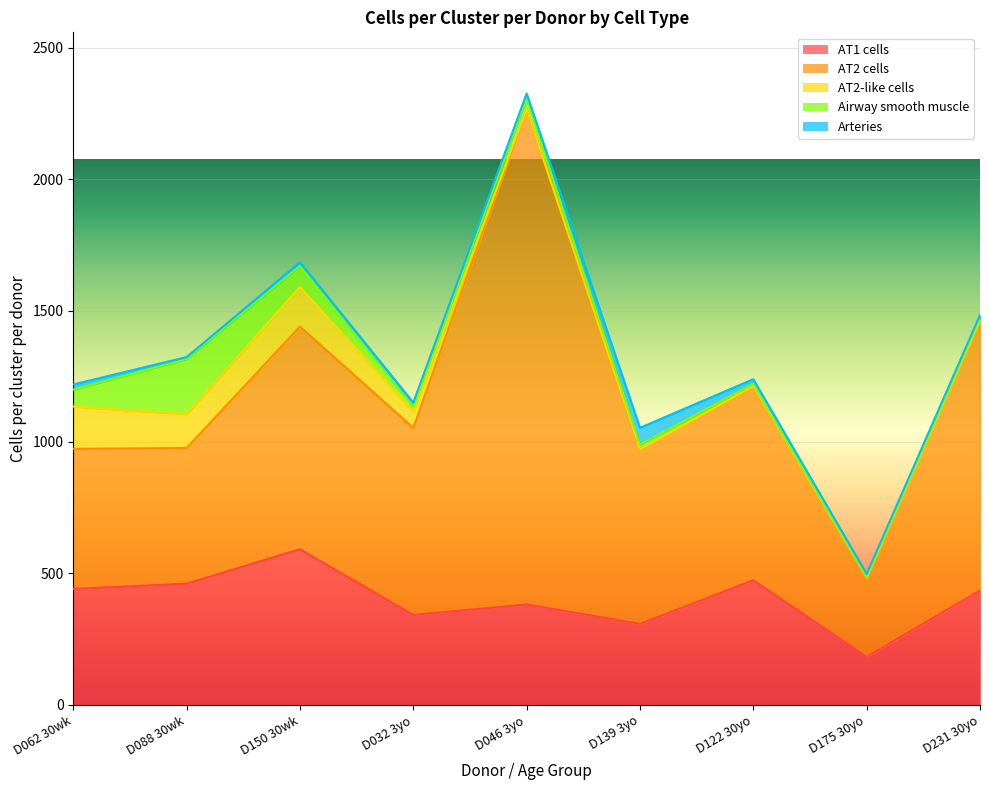

Which series ends up on top after the final intersection of AT2-like cells and Arteries?

Arteries